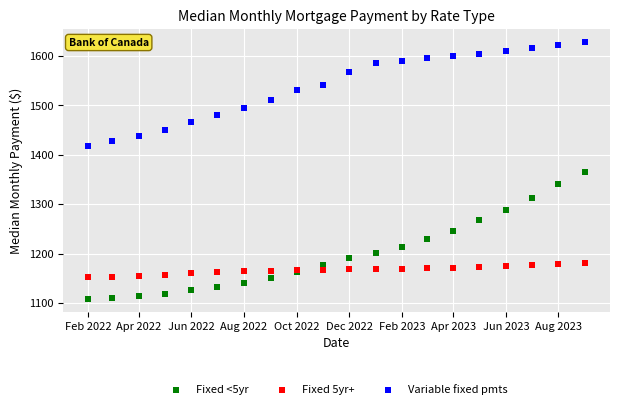

Which series has the widest spread of Y values?

Fixed <5yr